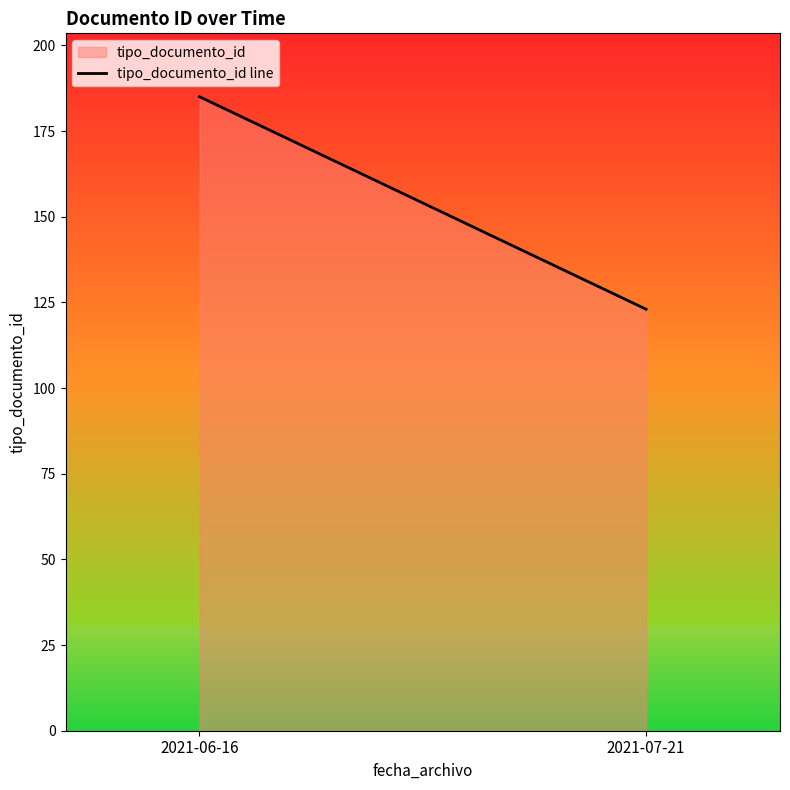

Where is the data nearest to the value 154?

2021-06-16